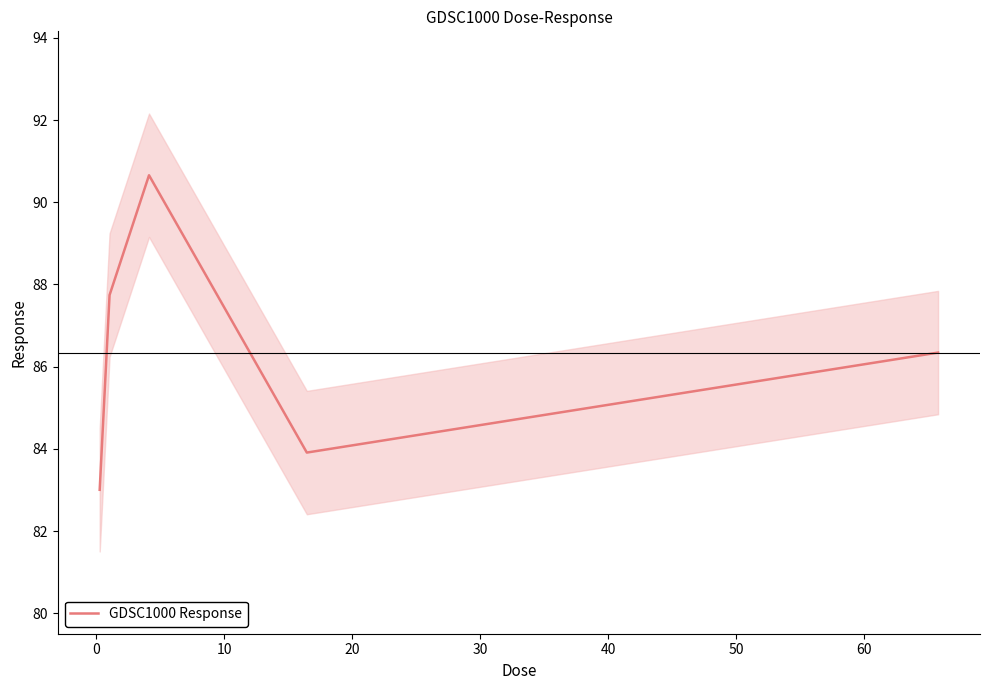

What is the greatest value displayed?

90.7